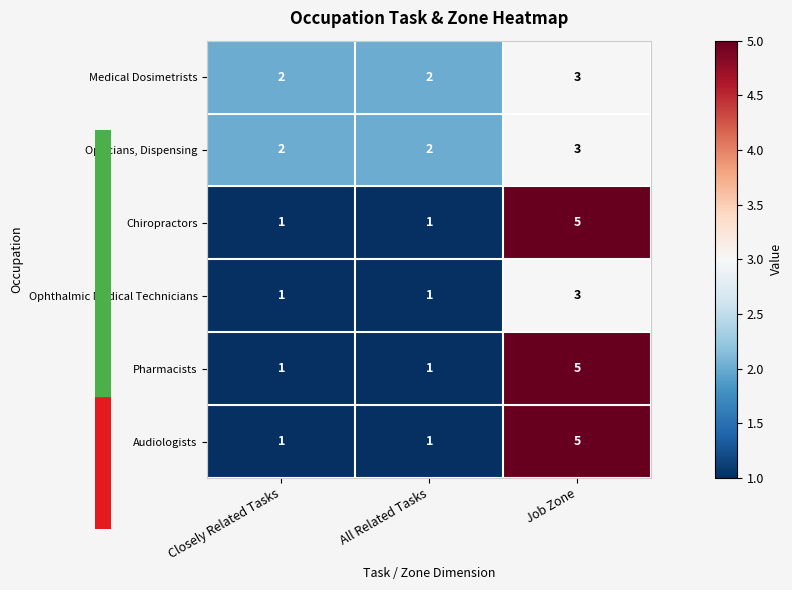

The Audiologists series shows 1 at All Related Tasks. True or false?

True